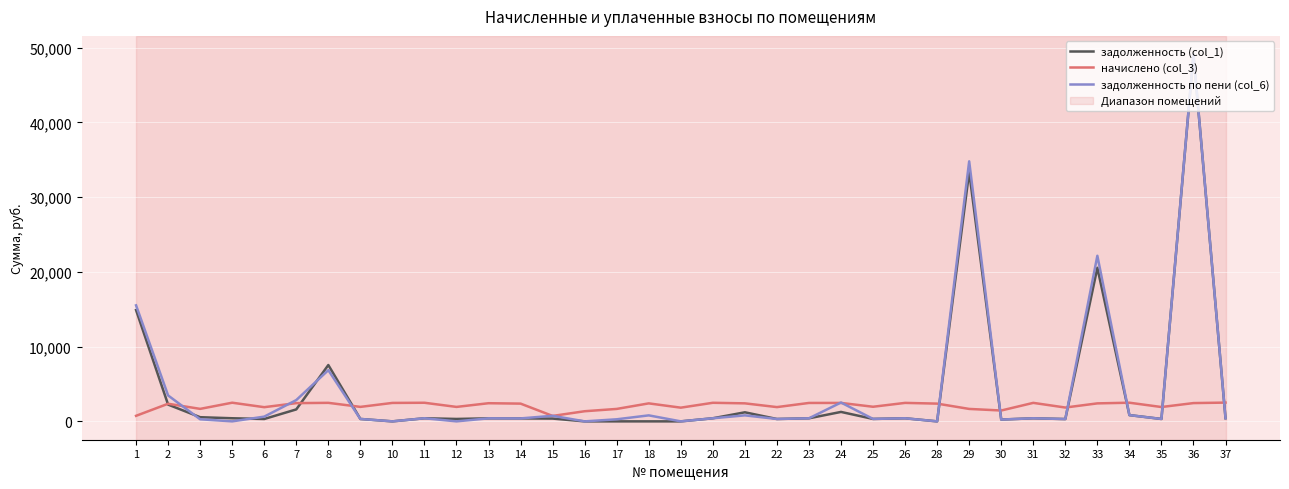

Which series has the largest range (max minus min)?

задолженность по пени (col_6)